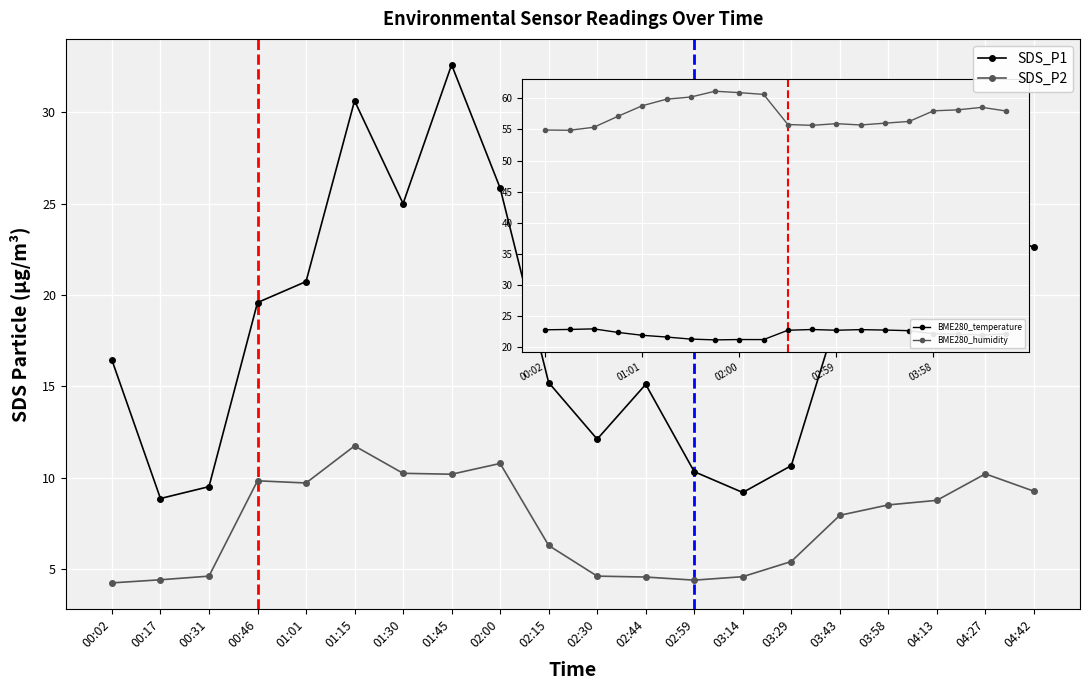

Which category has the lowest value in the SDS_P1 series?

00:17